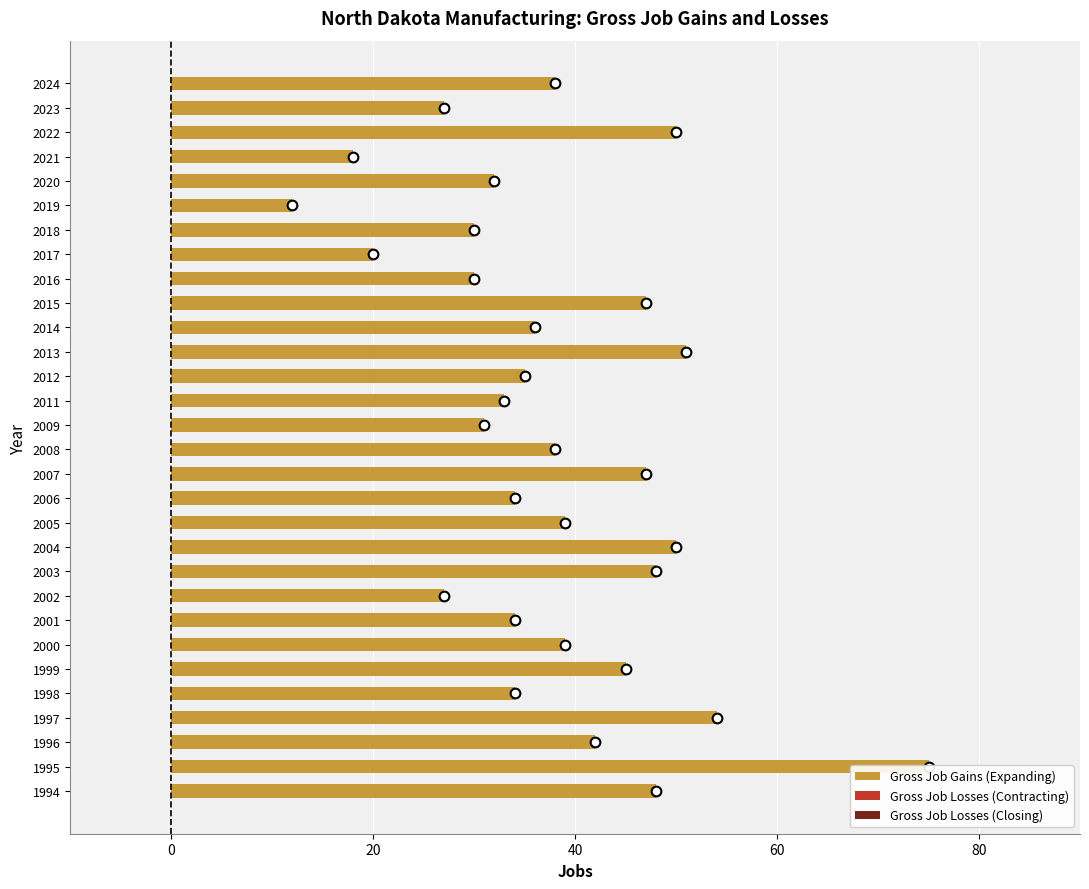

How many data points does each series have?

30